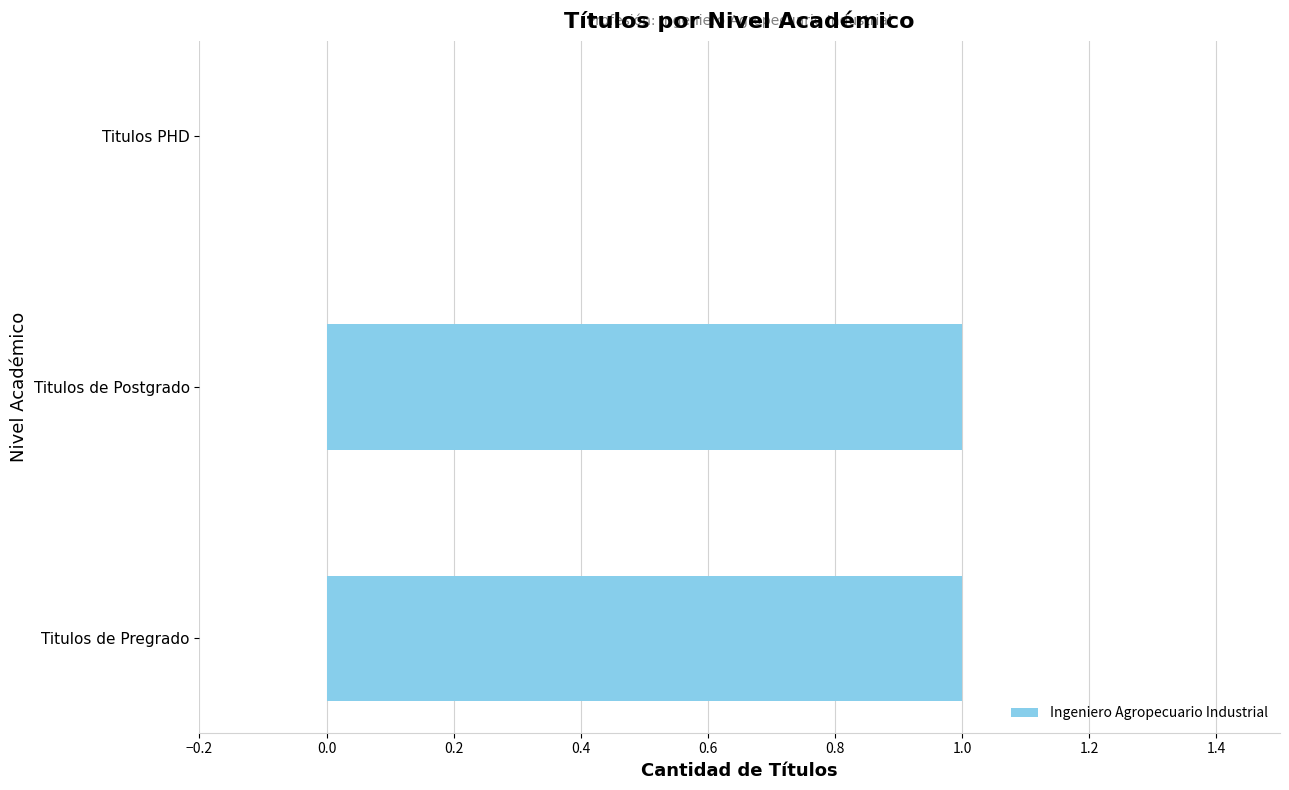

The value at Titulos PHD is 0. True or false?

True